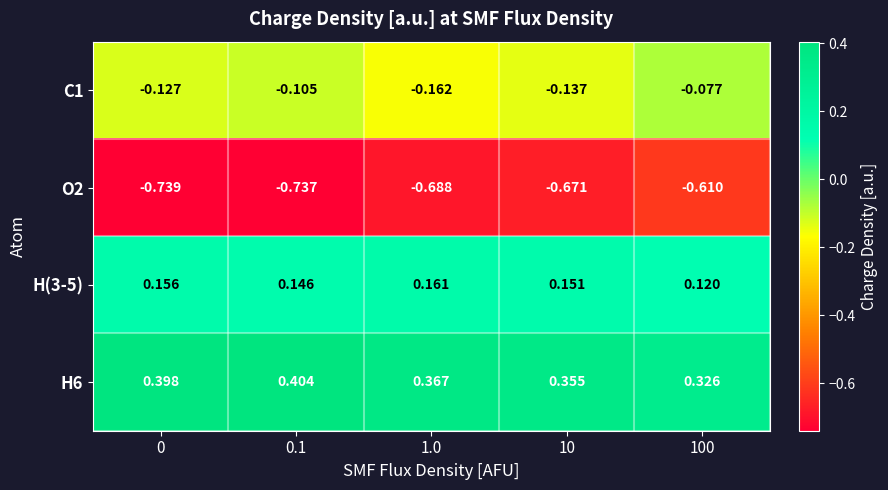

Which series has the widest spread of values?

O2